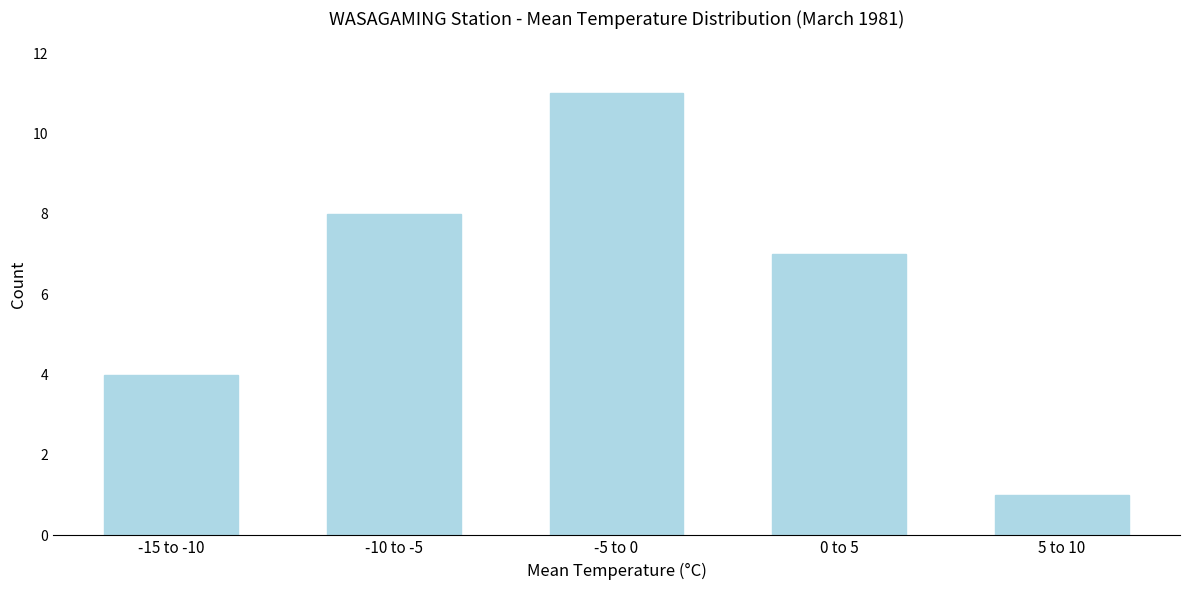

Reading right to left, extract all data points from this chart.

5 to 10=1	0 to 5=7	-5 to 0=11	-10 to -5=8	-15 to -10=4